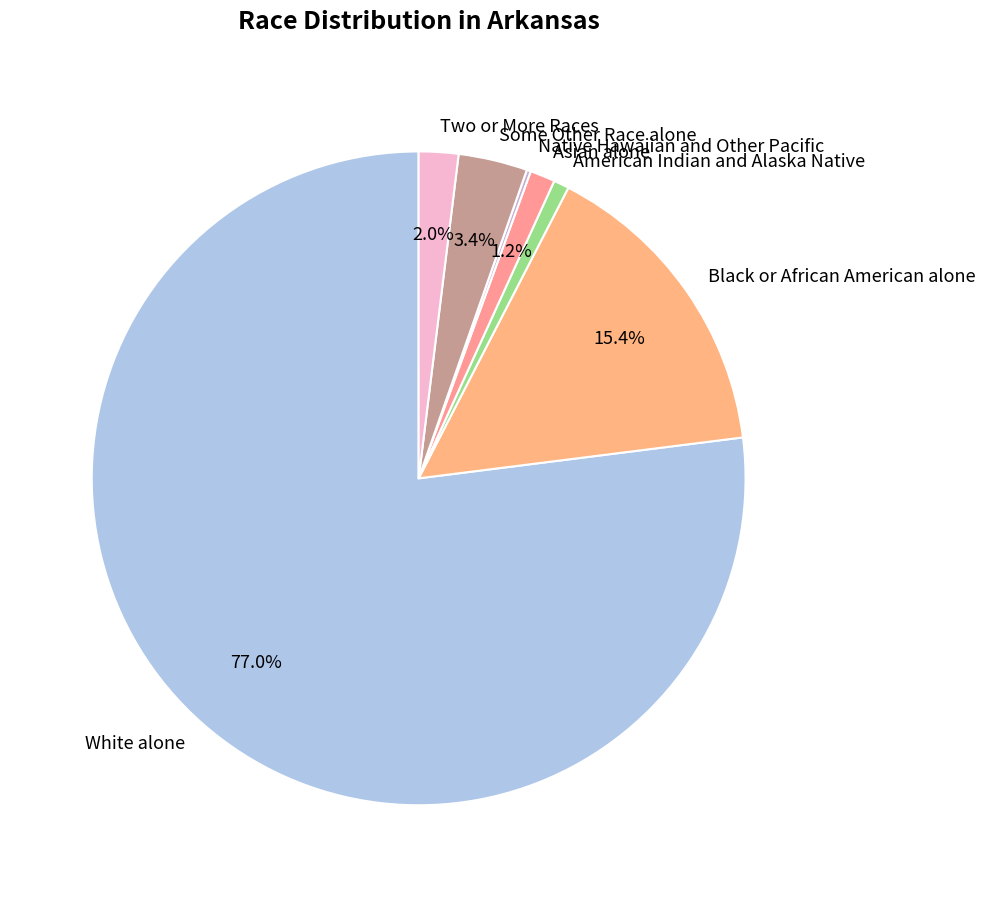

Does any single category account for the majority?

Yes